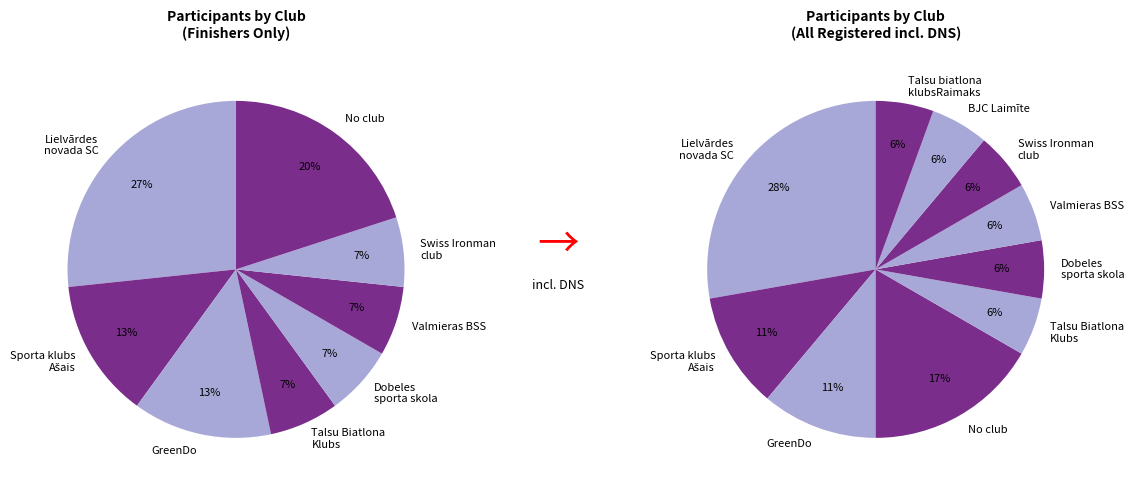

How many segments does this pie chart have?

9